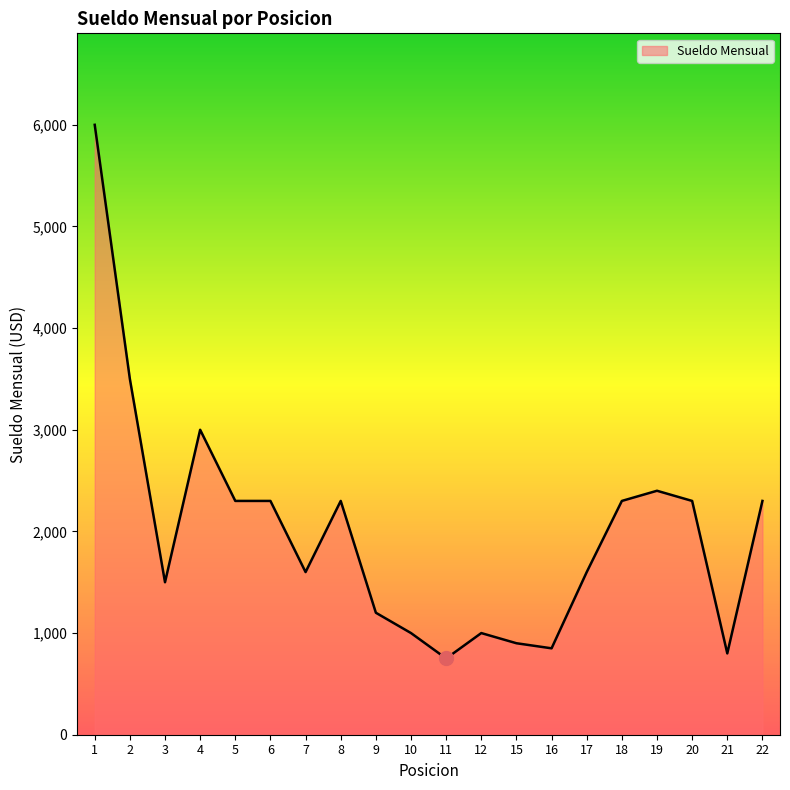

True or false: the data has more than 0 interior local peaks.

True